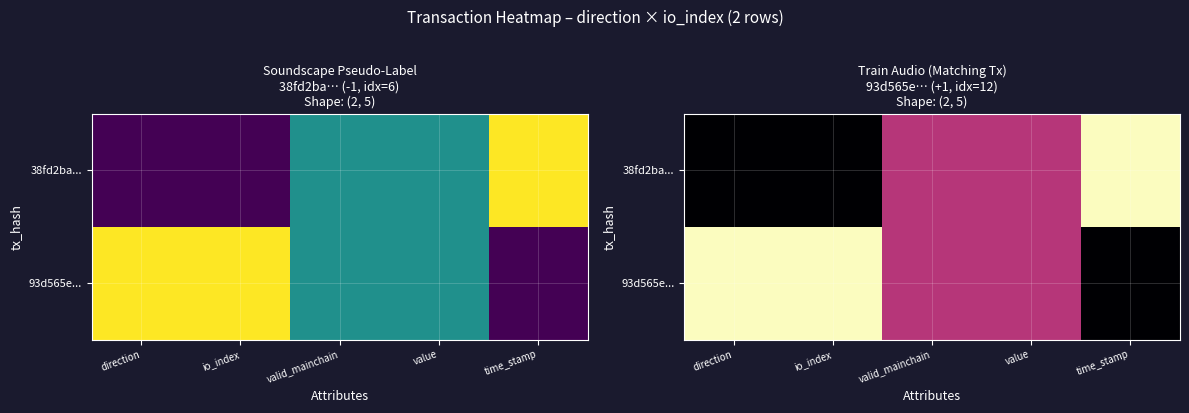

The 38fd2ba... series shows 0.9 at value. True or false?

False